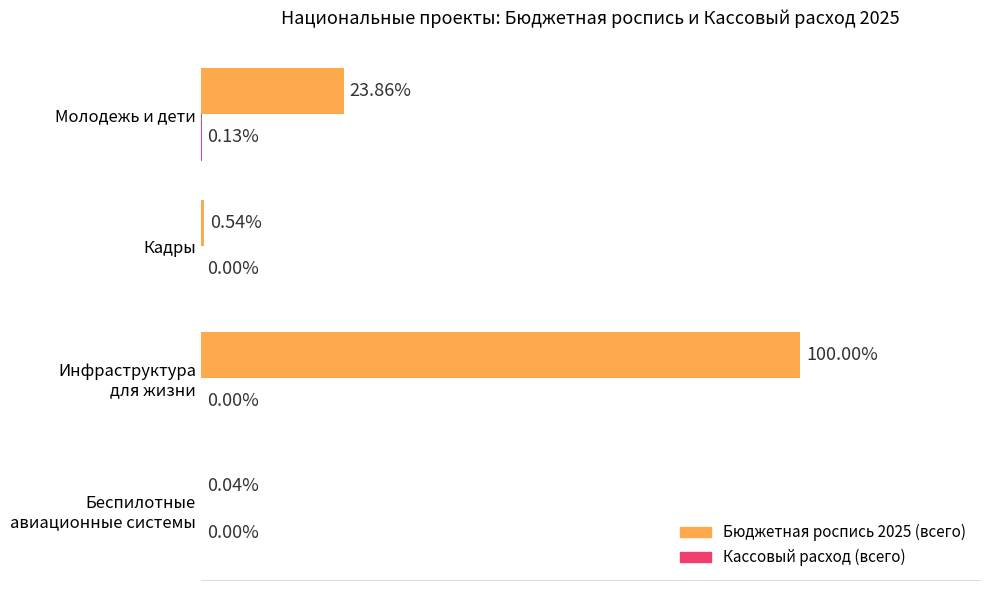

Which series has the largest range (max minus min)?

Бюджетная роспись 2025 (всего)